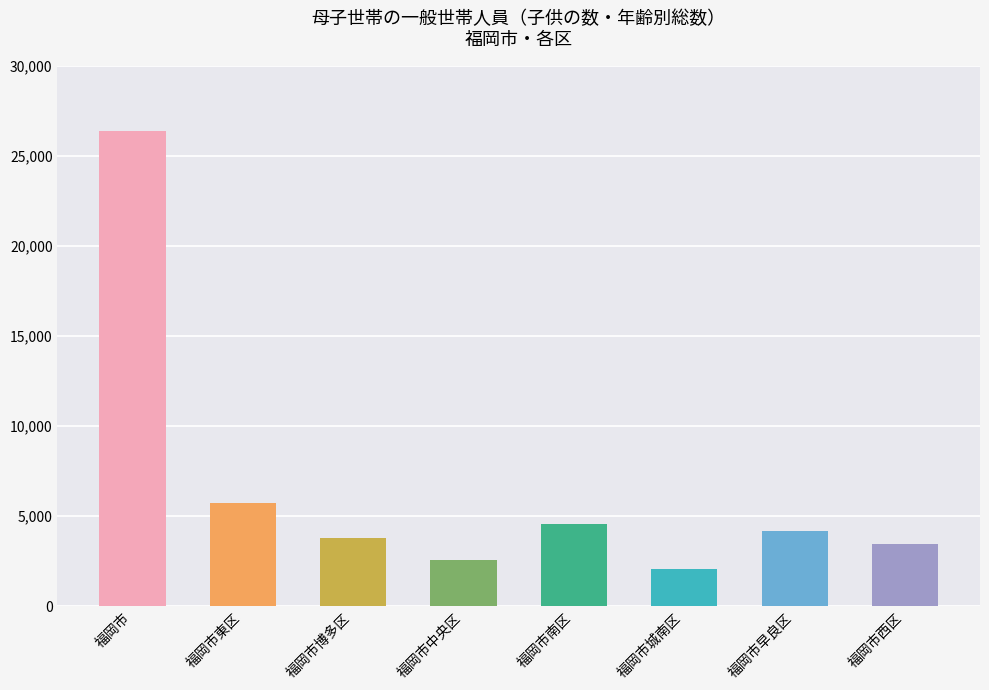

What is the label of the 5th bar from the right?

福岡市中央区